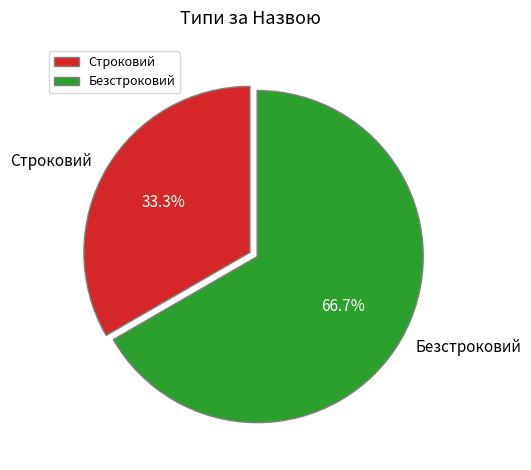

The Строковий slice represents 27% of the pie. True or false?

False